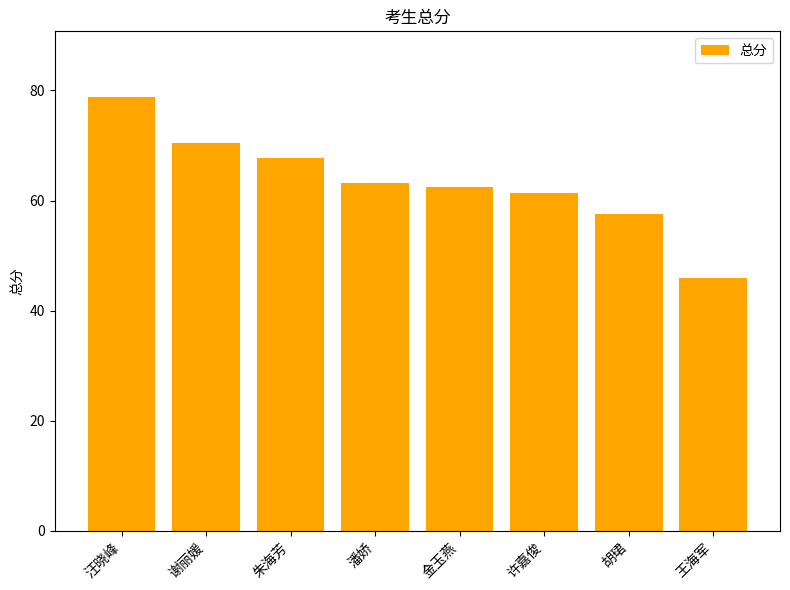

Reading left to right, transcribe all the data shown in this chart.

78.9	70.5	67.7	63.2	62.4	61.4	57.5	46.0